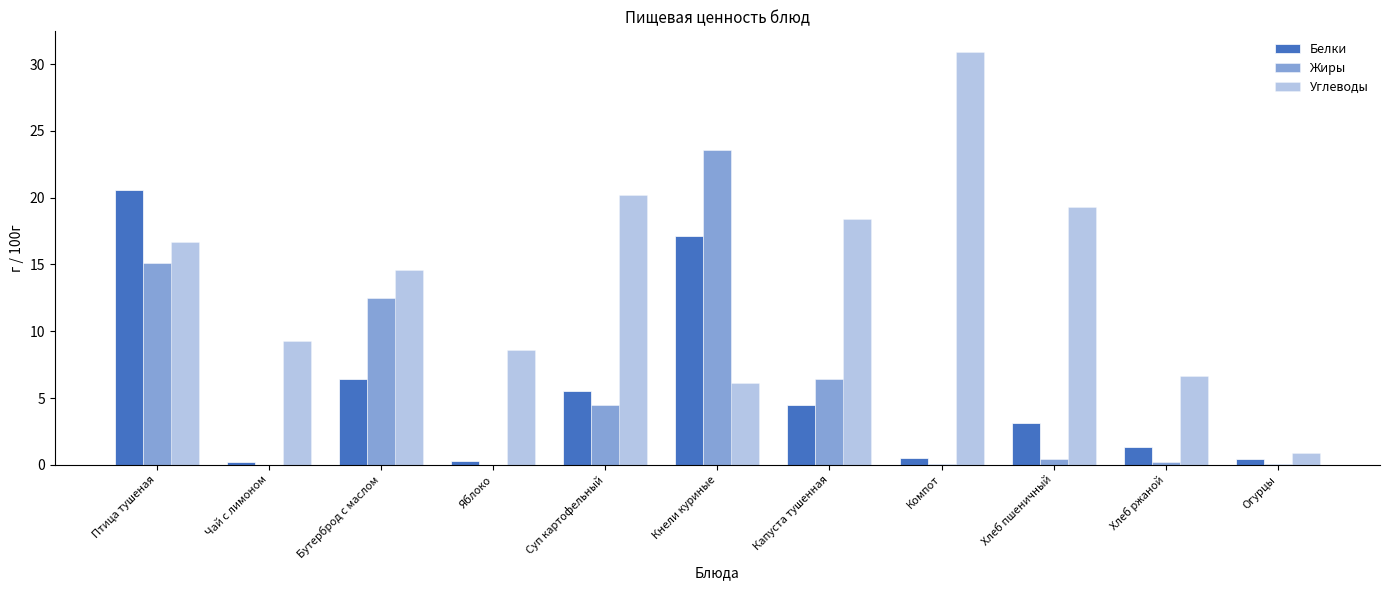

What is the highest value of the Углеводы series?

30.9